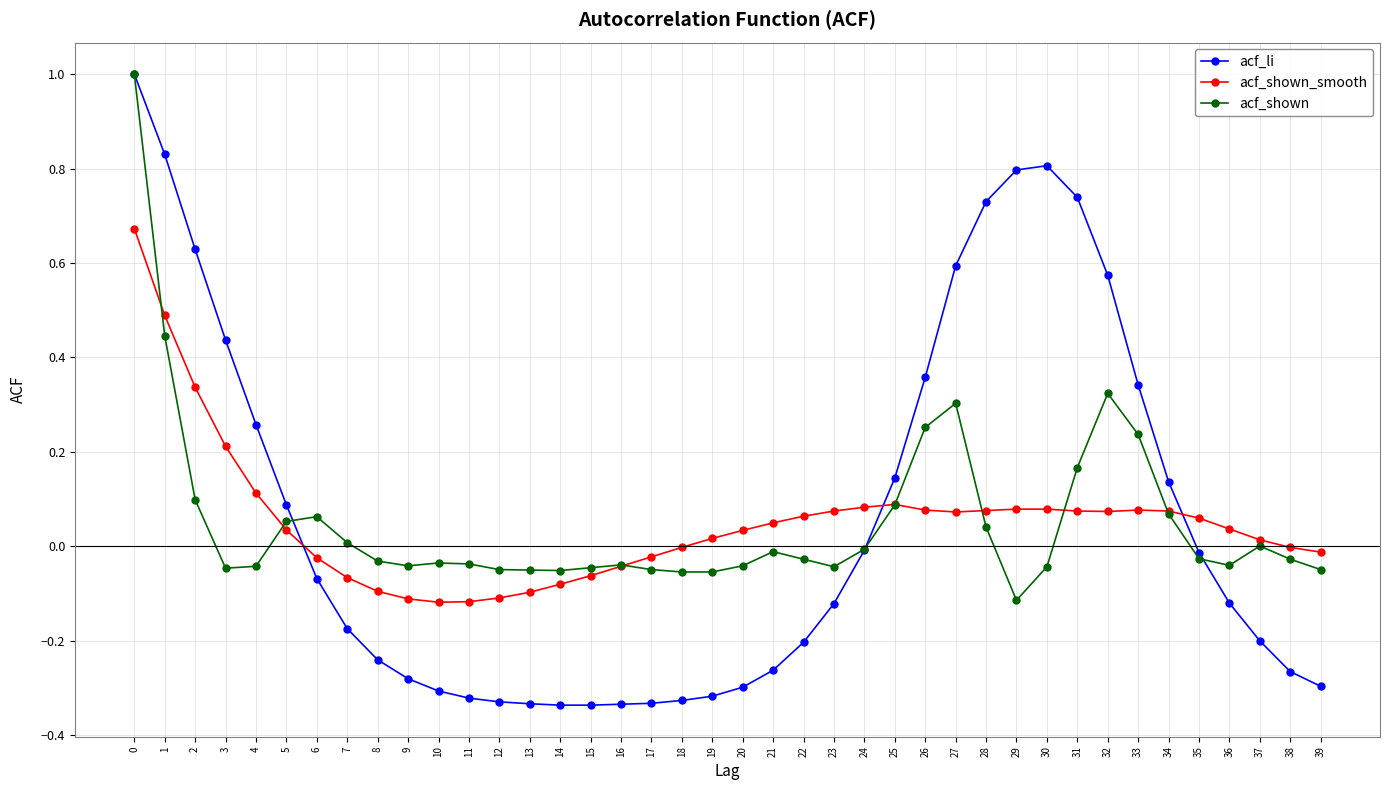

Is the value of acf_shown at 24 greater than the value of acf_li at 28?

No